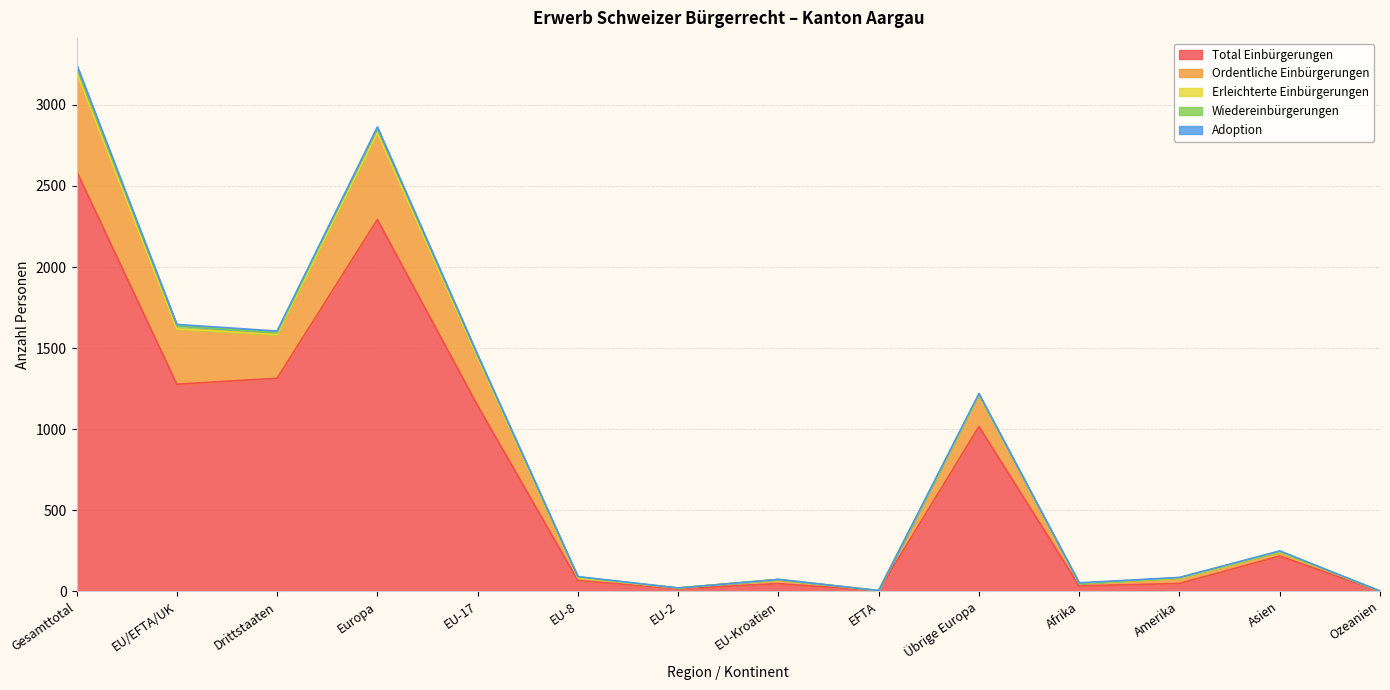

What is the difference between the second highest and second lowest values in the Ordentliche Einbürgerungen series?

534